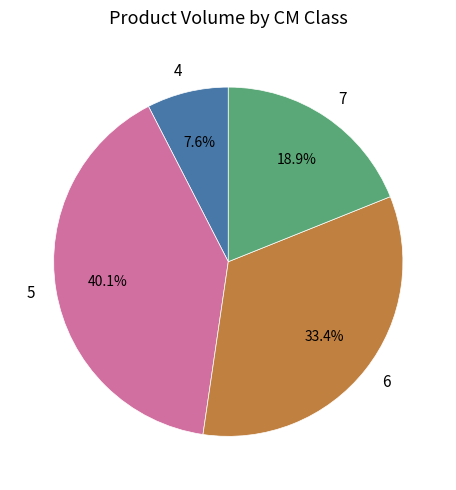

Between 6 and 5, which is larger?

5